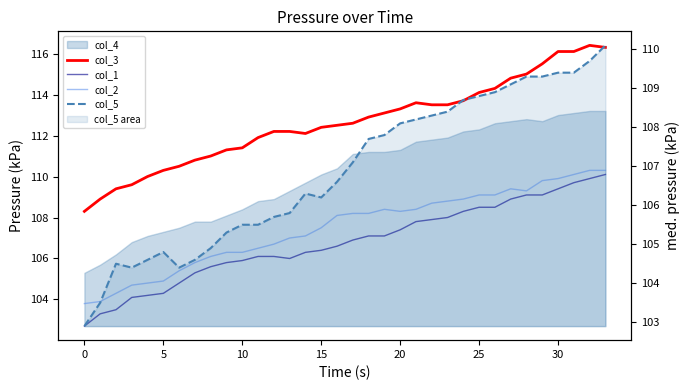

What is the value of the col_2 point at the 8th from the left?

105.8